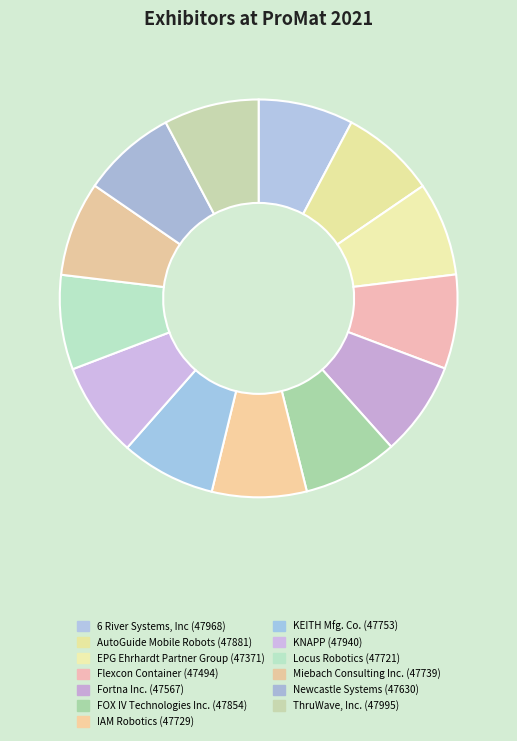

Count the number of slices in the pie.

13